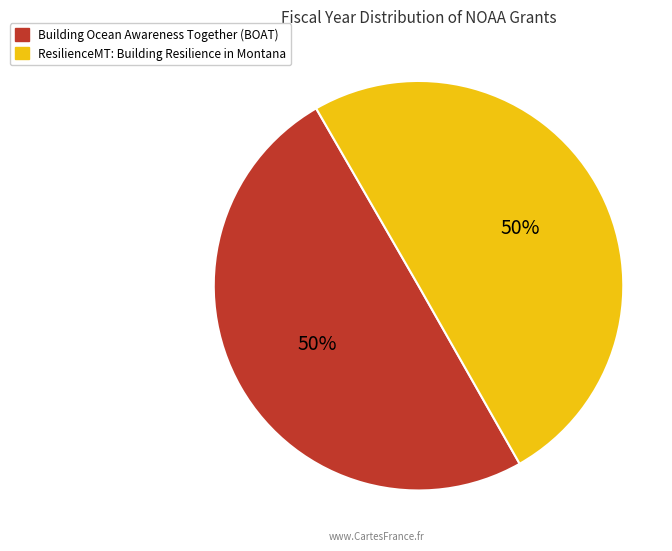

How many slices are in this pie chart?

2